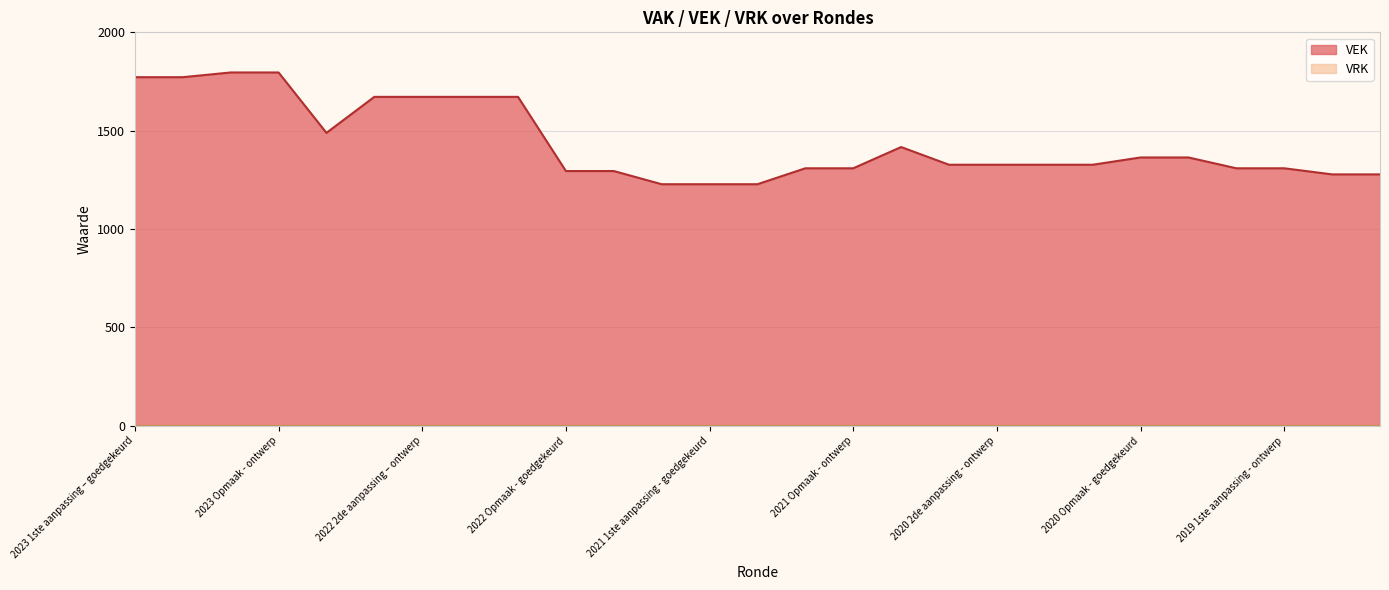

Between 2021 Opmaak - ontwerp and 2022 2de aanpassing – ontwerp, which is larger?

2022 2de aanpassing – ontwerp